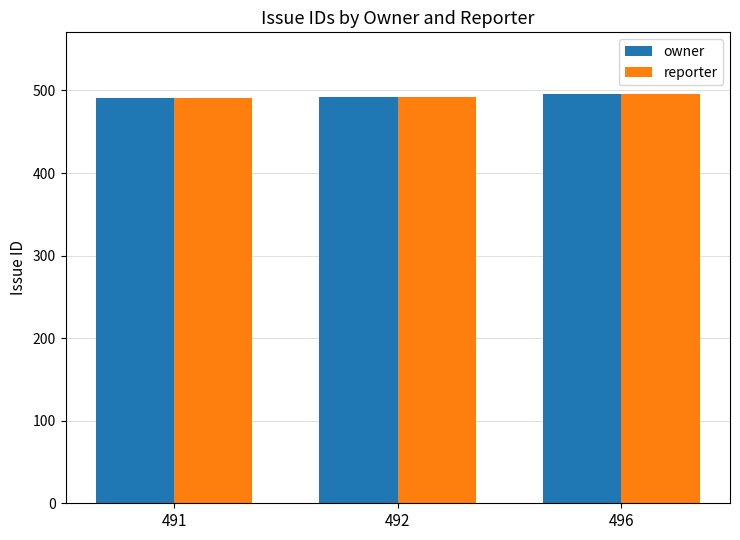

What is the difference between the maximum and minimum values in the reporter series?

5